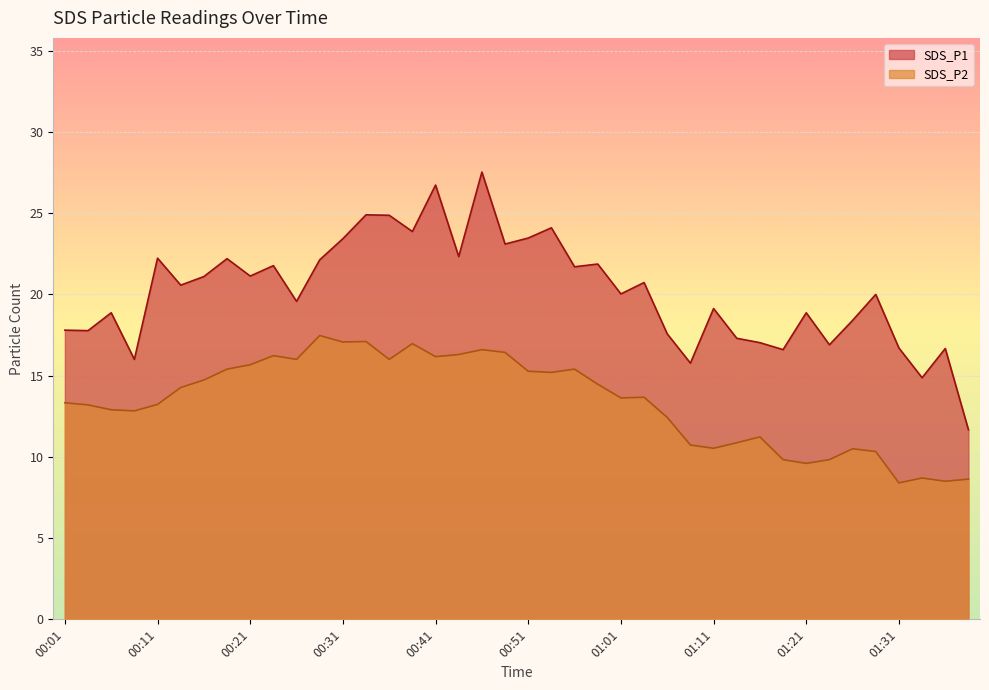

At which label does SDS_P1 reach its minimum?

01:38